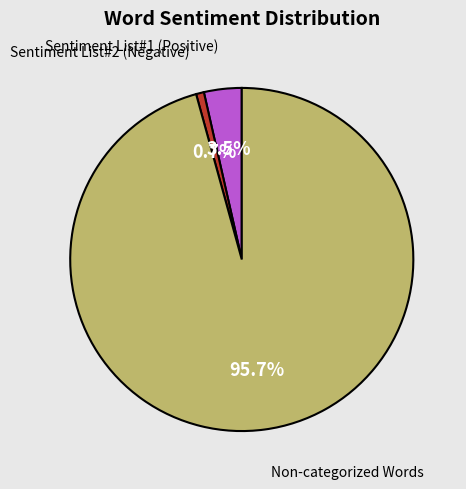

Is there a majority slice in this chart?

Yes